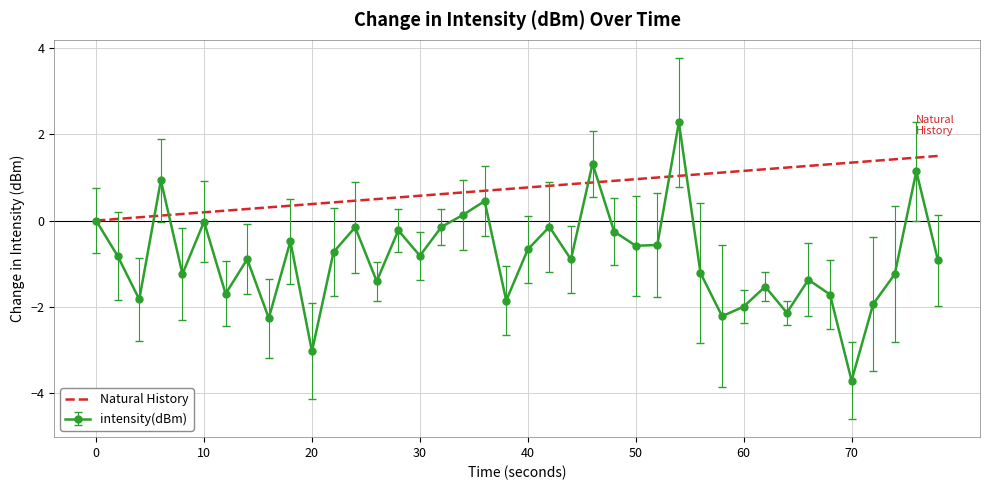

Which series has the widest spread of values?

intensity(dBm)